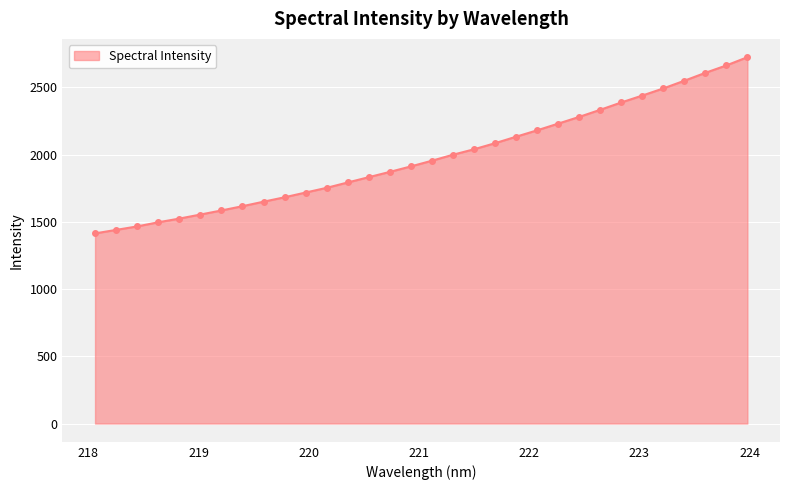

Count the number of data series in this chart.

1